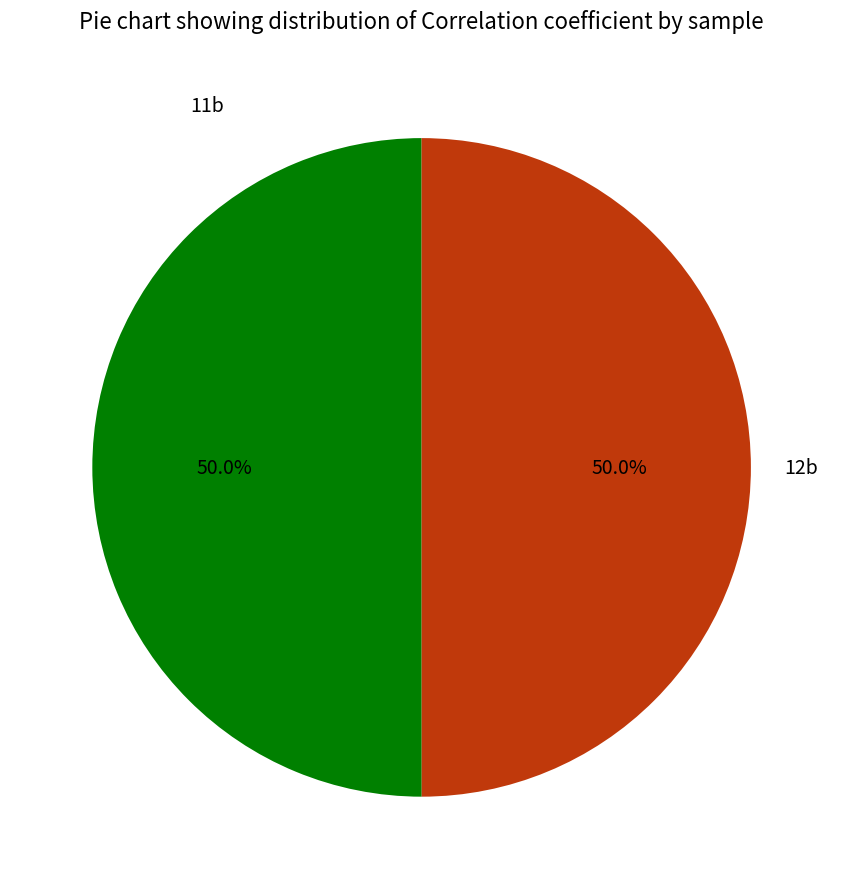

How much of the chart is everything except 11b?

50.0%